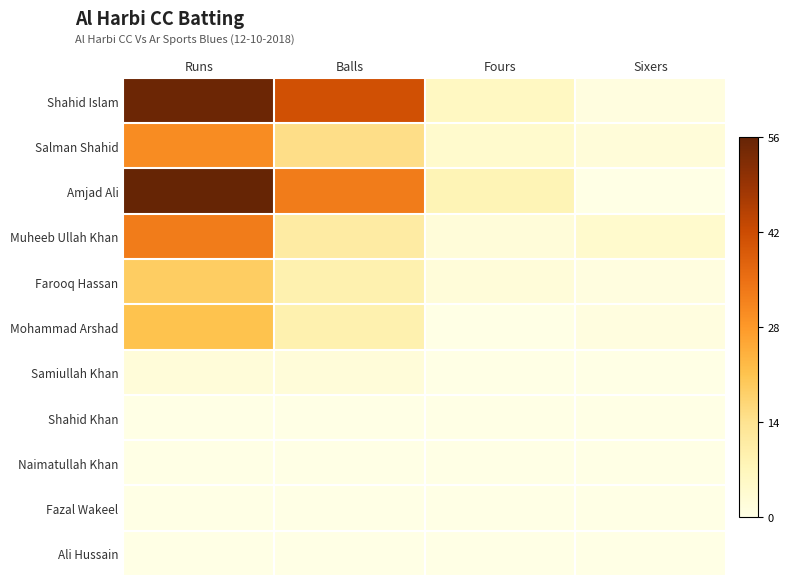

Rank the series at Fours from highest to lowest value.

Amjad Ali, Shahid Islam, Salman Shahid, Muheeb Ullah Khan, Farooq Hassan, Mohammad Arshad, Samiullah Khan, Shahid Khan, Naimatullah Khan, Fazal Wakeel, Ali Hussain